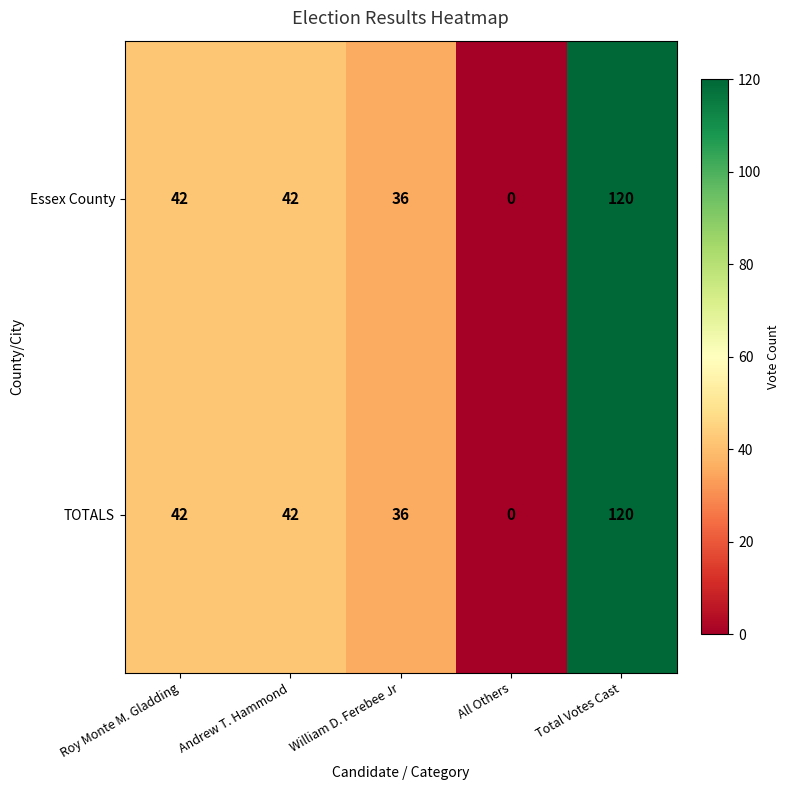

The TOTALS series shows 16 at William D. Ferebee Jr. True or false?

False